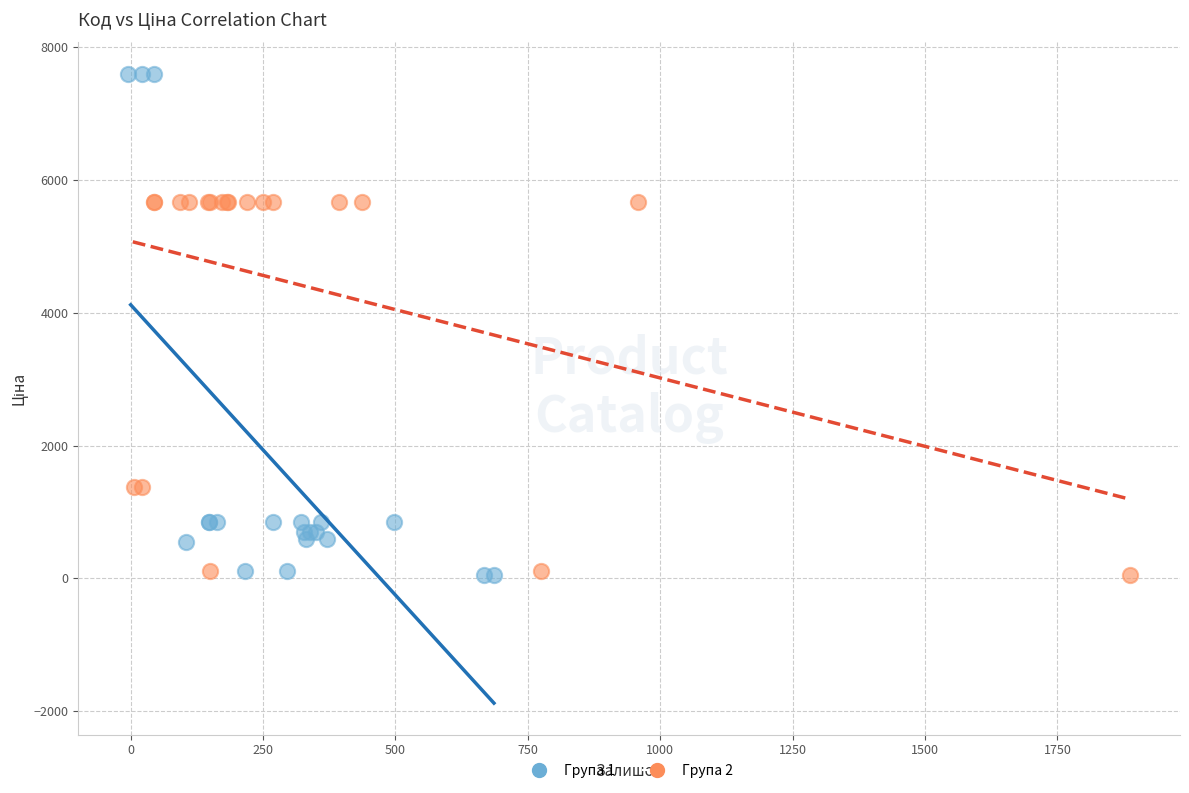

What are all the series names shown in the legend?

Група 1, Група 2